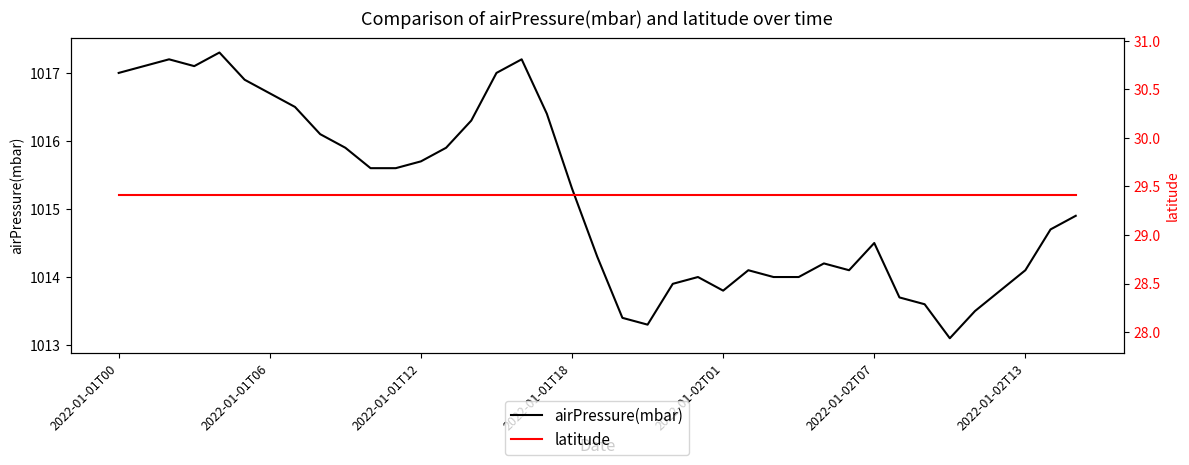

How many data points does each series have?

39